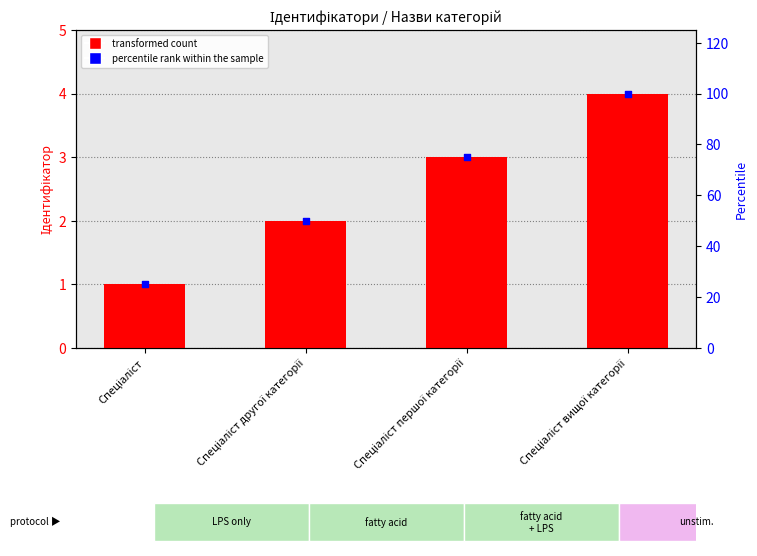

Which series has the widest spread of Y values?

percentile rank within the sample